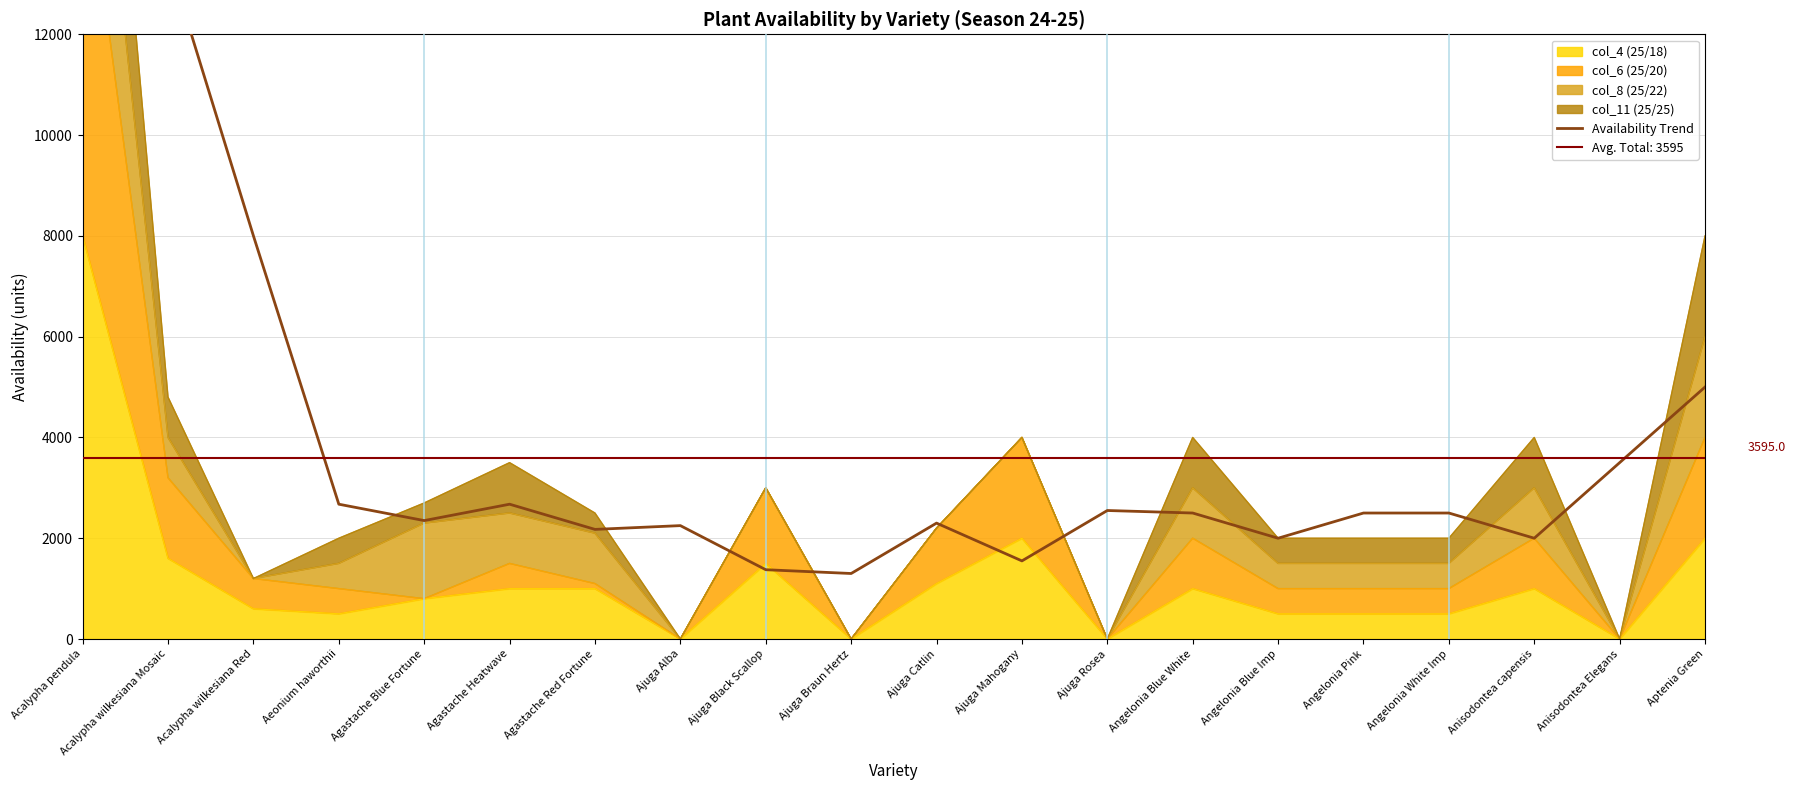

What is the label of the 14th point from the left?

Angelonia Blue White